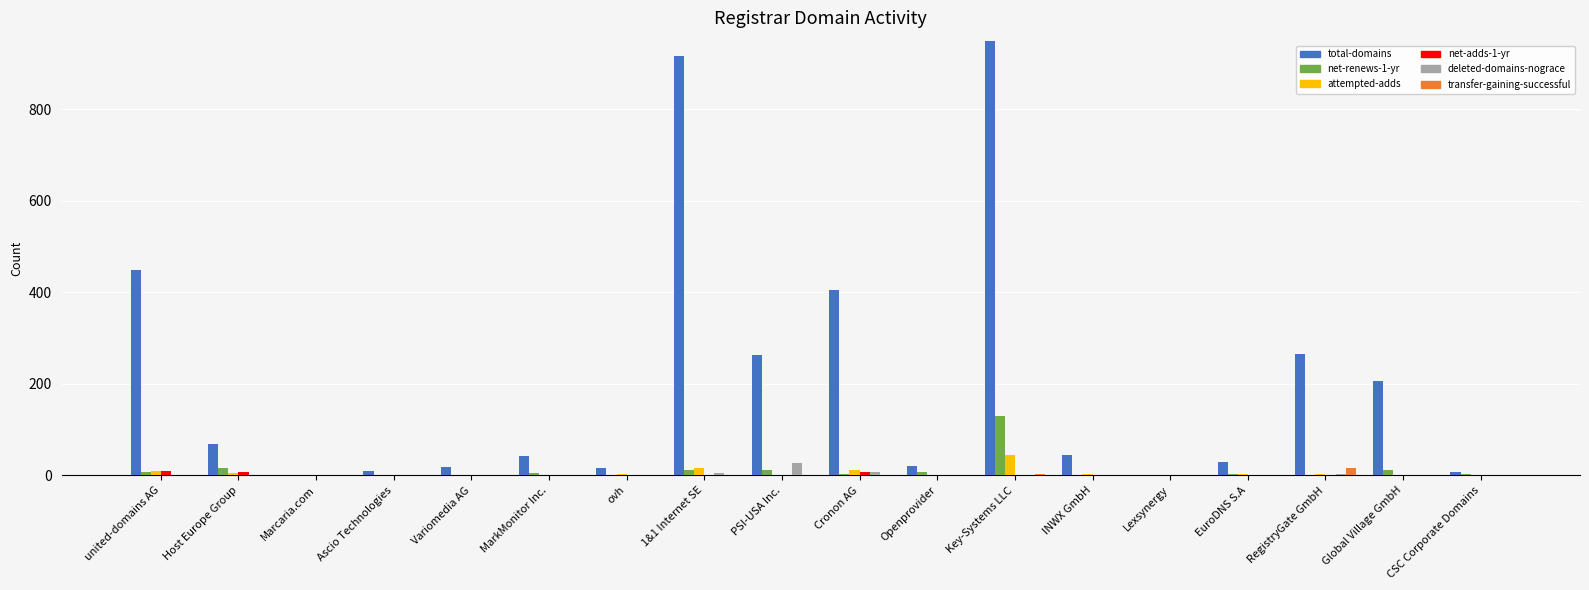

Which series has the widest spread of values?

total-domains